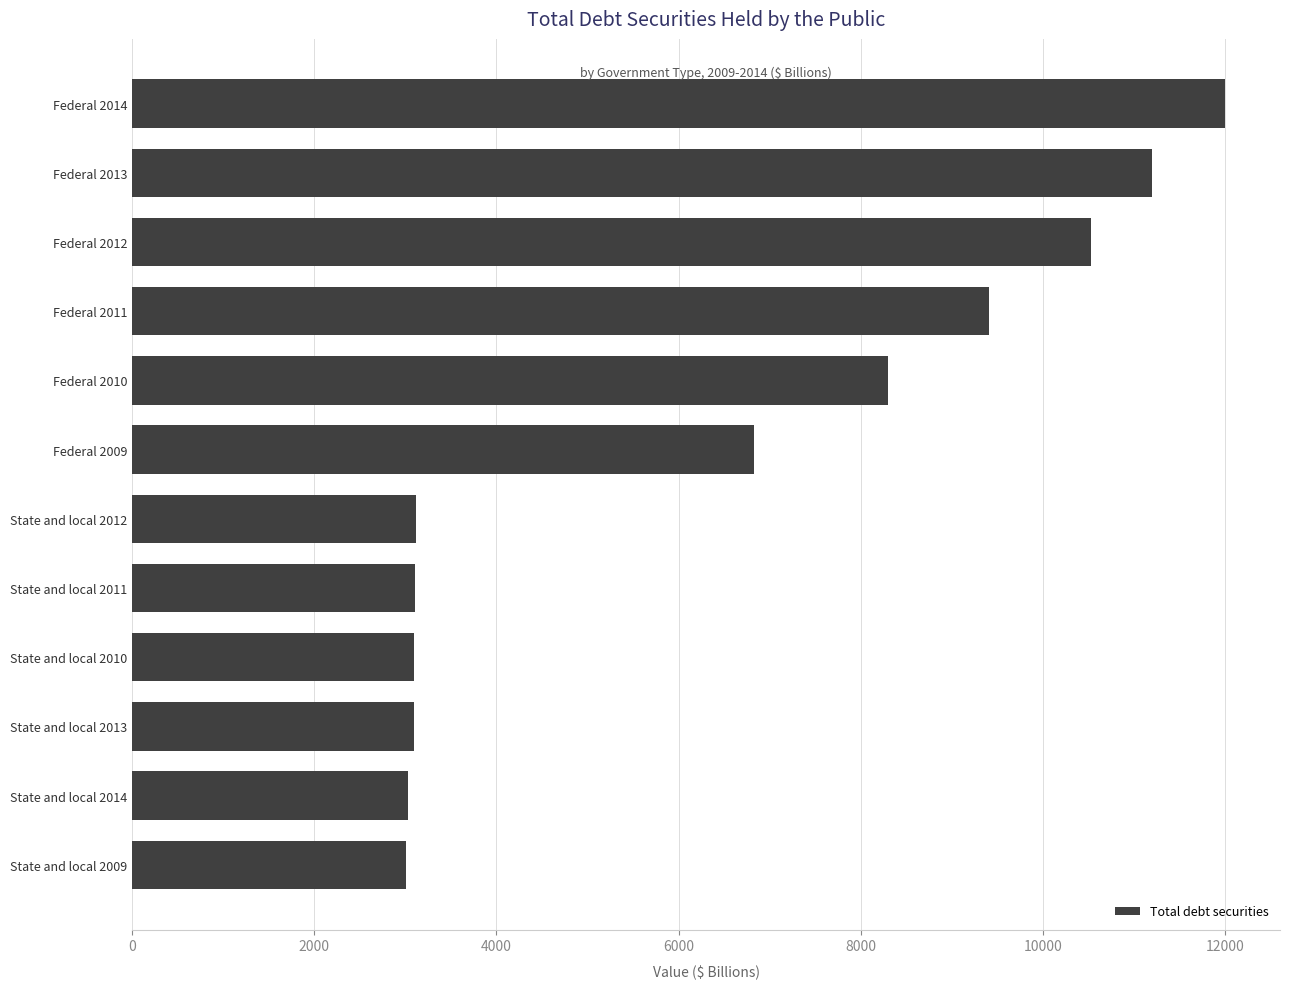

What is the average value?

6393.9